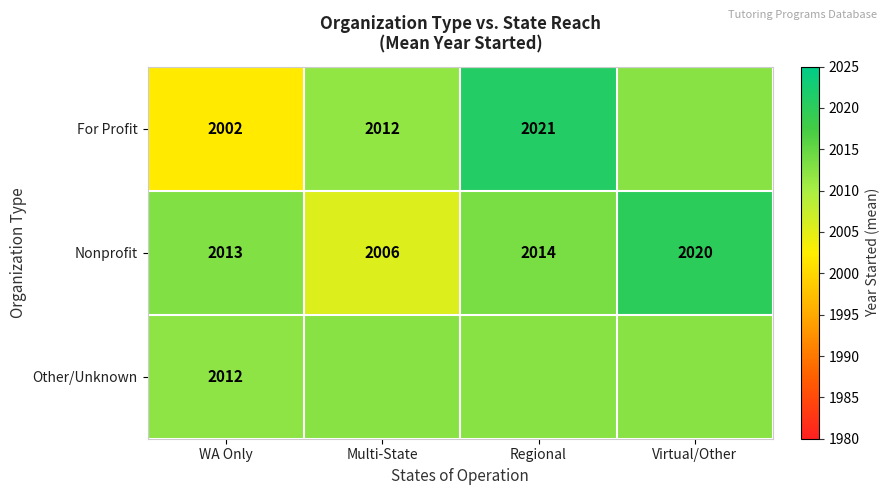

Is the value of For Profit at Multi-State greater than the value of Nonprofit at Virtual/Other?

No